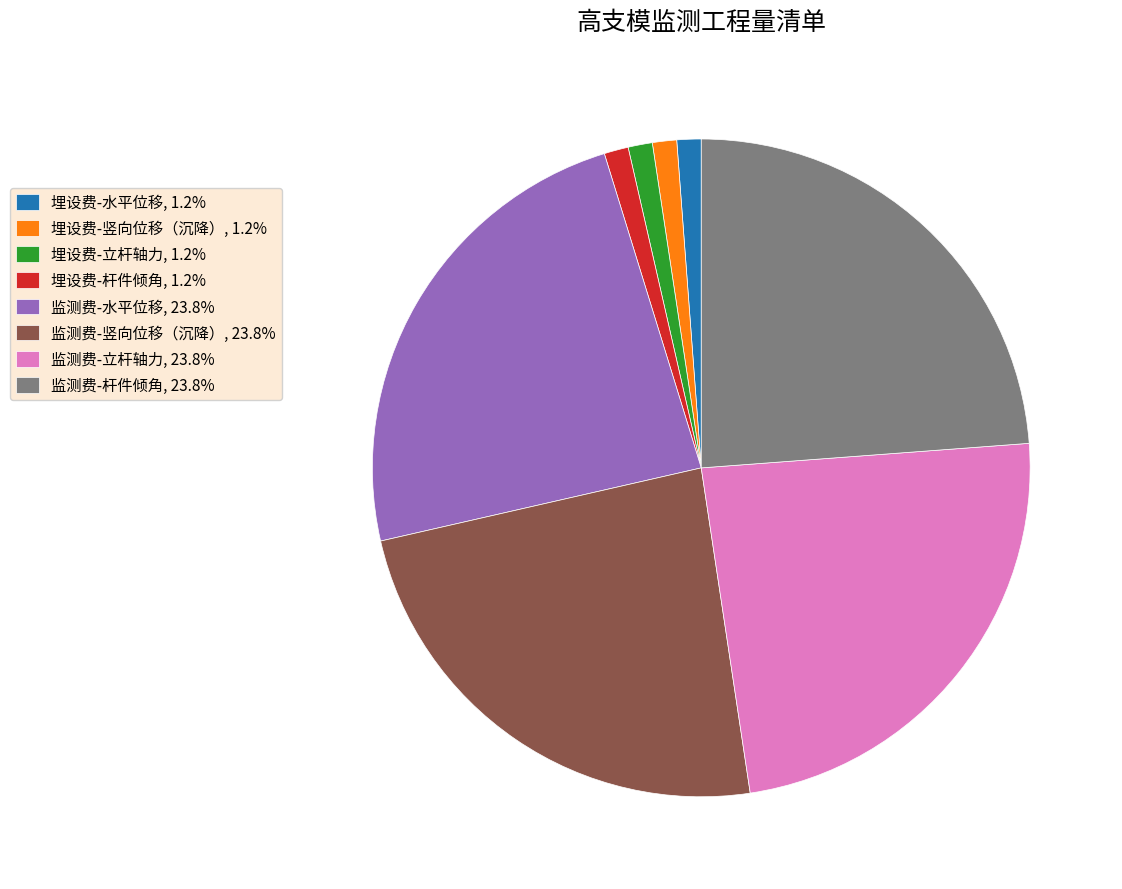

How many slices are in this pie chart?

8